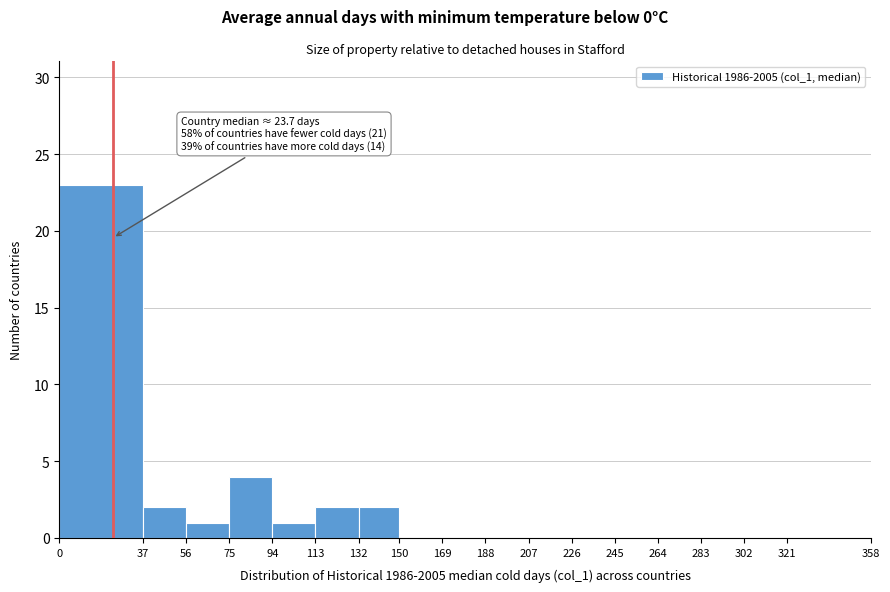

Which range on the x-axis has the tallest bar?

0 to 37